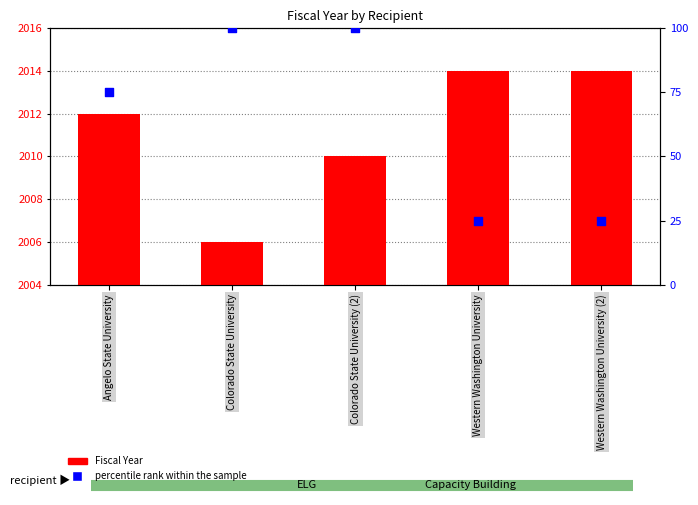

At how many categories does at least one series exceed 550?

5